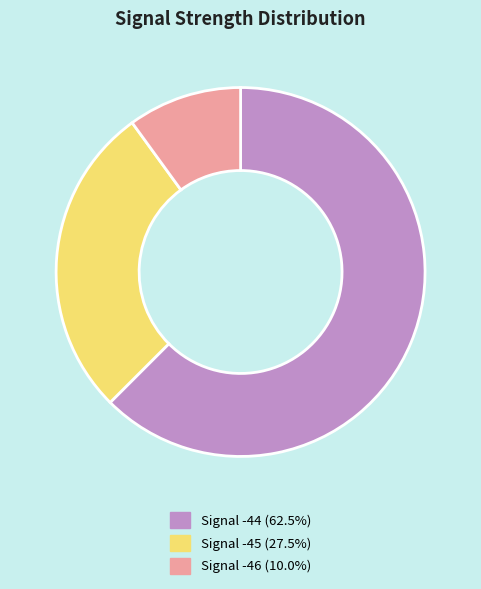

What is the ratio of the value at Signal -45 (27.5%) to the value at Signal -44 (62.5%)?

0.4